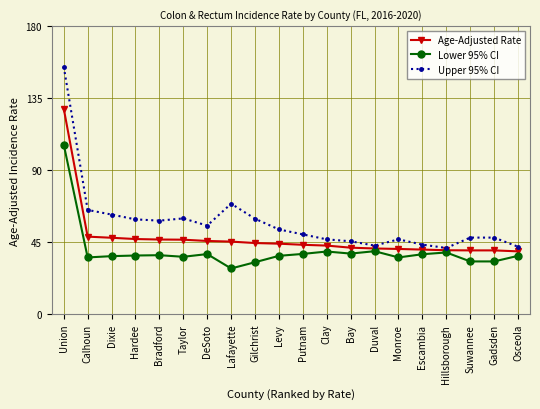

The Lower 95% CI series shows 36.4 at Osceola. True or false?

True